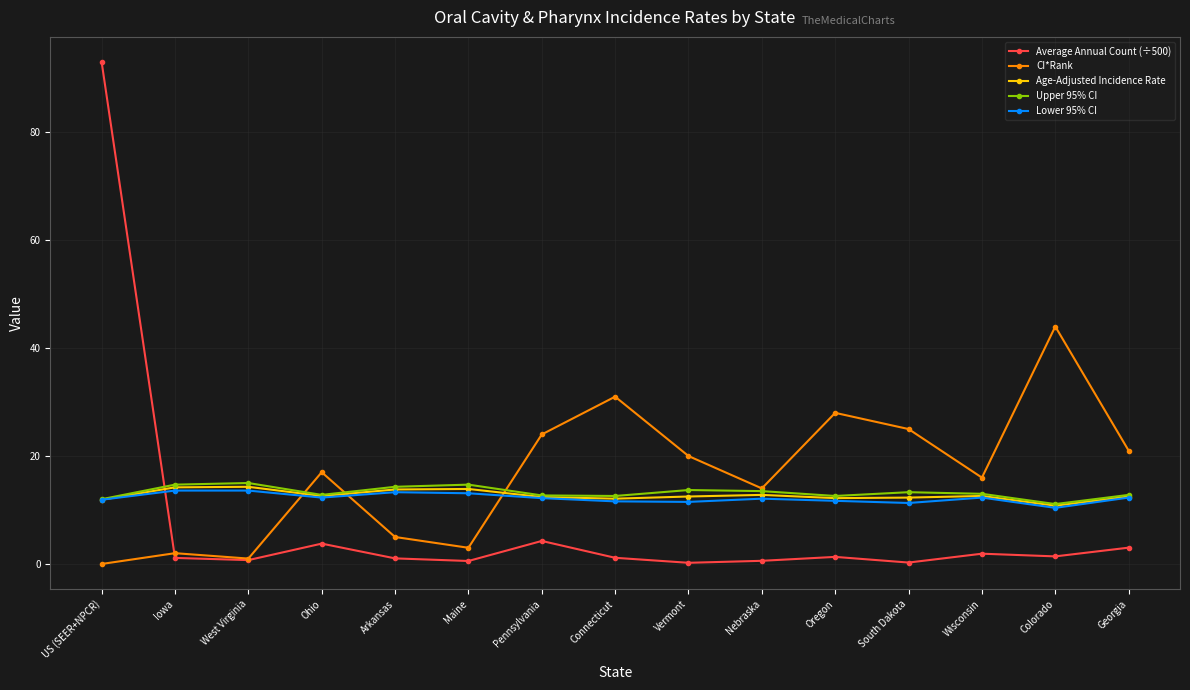

Which series changed the most between Pennsylvania and Colorado?

CI*Rank